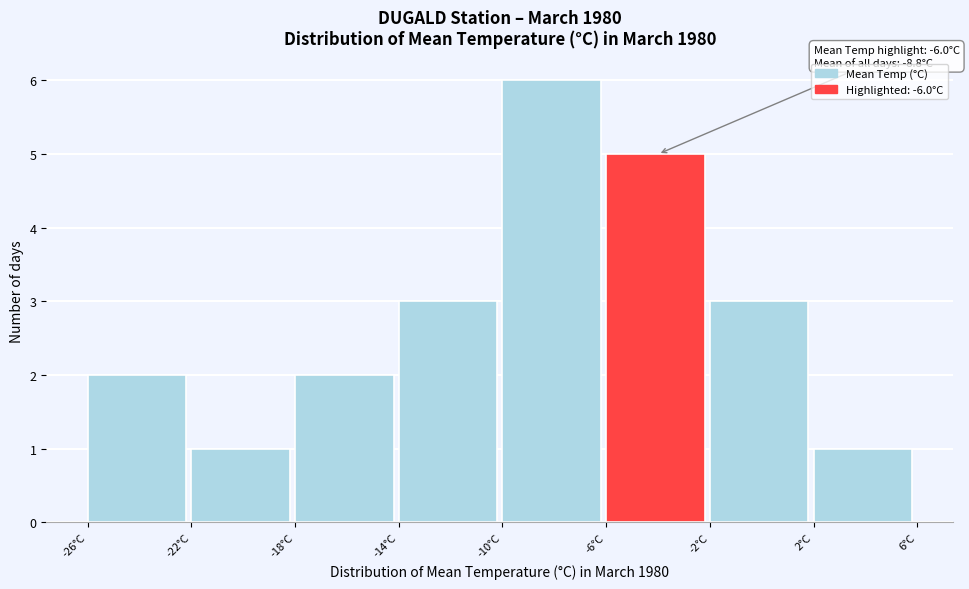

Over which range of the x-axis is the bar tallest?

-10 to -6